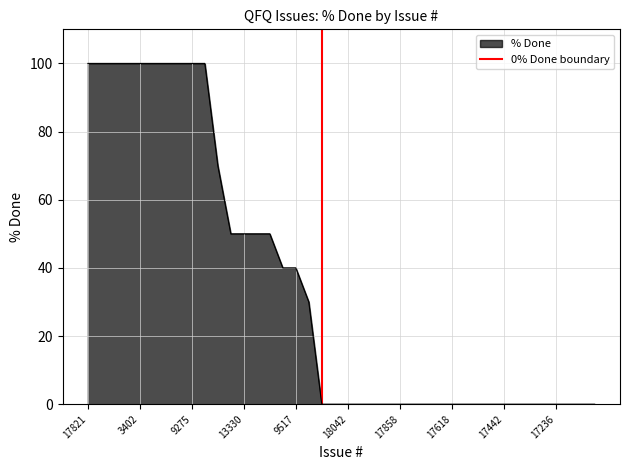

The % Done series shows 41 at 17442. True or false?

False